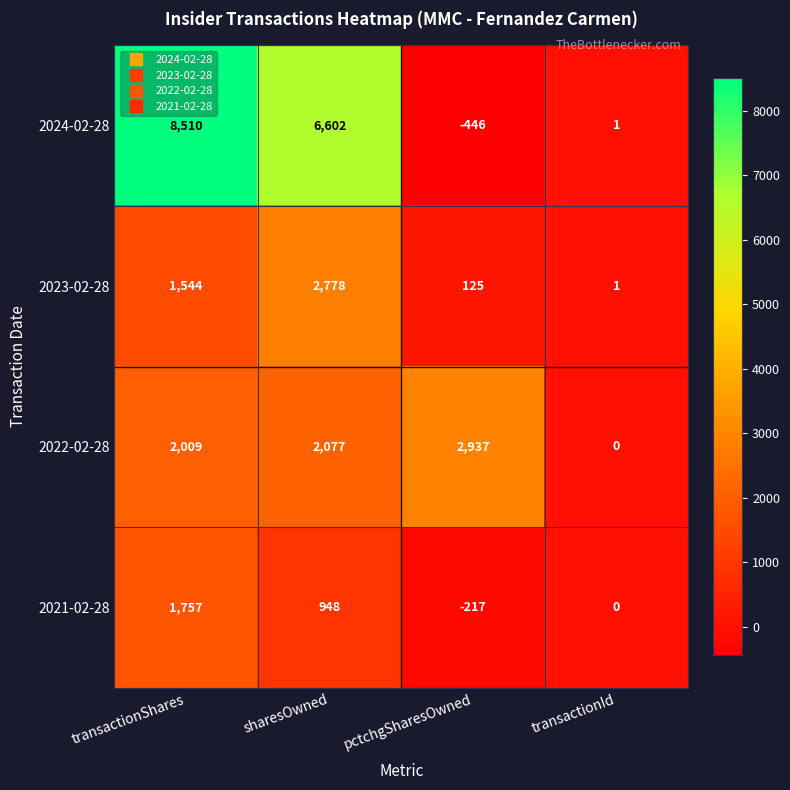

The 2022-02-28 series shows 2009 at transactionShares. True or false?

True